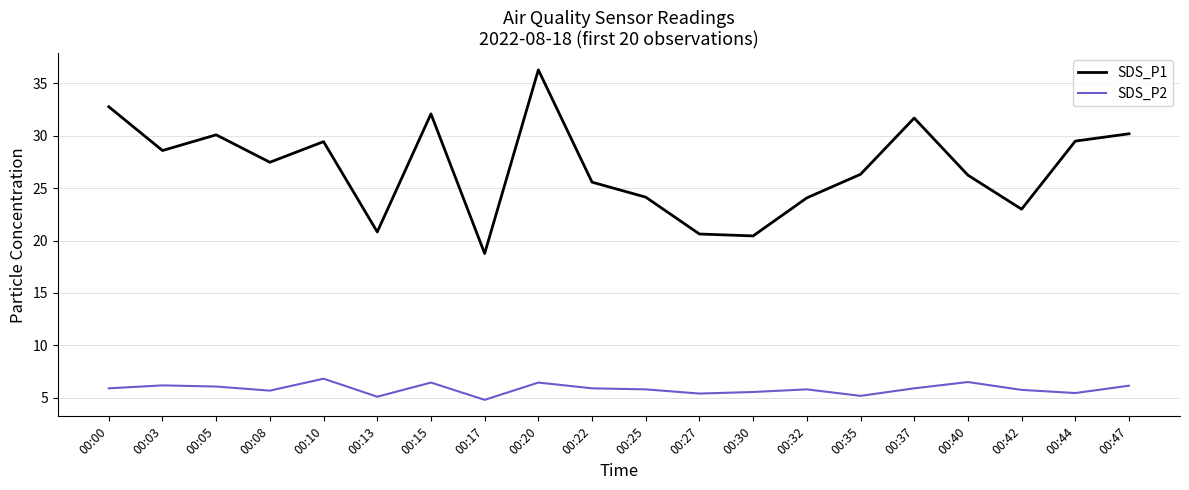

True or false: SDS_P2 and SDS_P1 intersect in this chart.

False